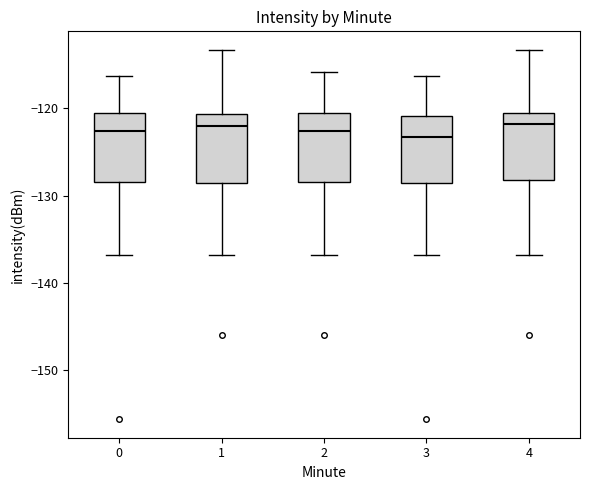

Reading left to right, read every box against the y-axis: the position of its median line, the range the box covers, and the ends of its whiskers. The values are not printed on the chart, so give them approximately, as read against the axis.

0: median -123, box -128 to -121, whiskers -137 to -116
1: median -122, box -129 to -121, whiskers -137 to -113
2: median -123, box -128 to -121, whiskers -137 to -116
3: median -123, box -129 to -121, whiskers -137 to -116
4: median -122, box -128 to -121, whiskers -137 to -113